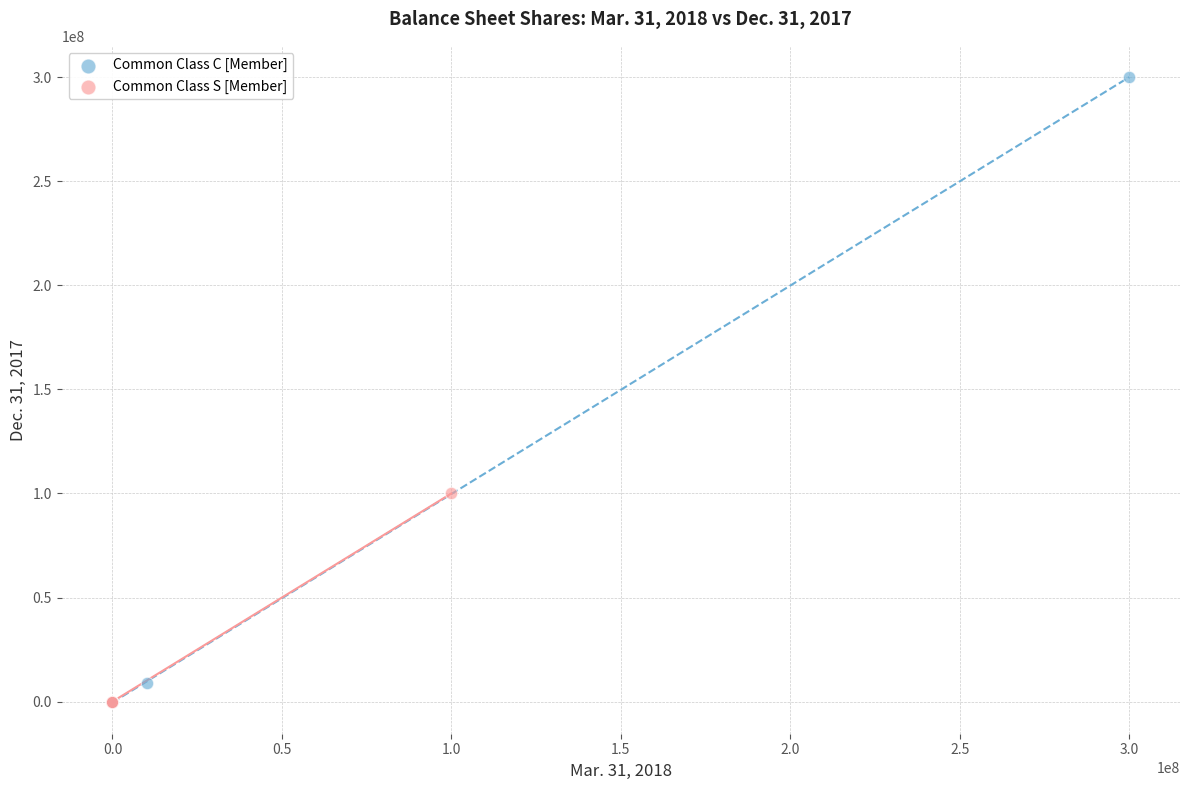

Which series has the largest Y range (max minus min)?

Common Class C [Member]